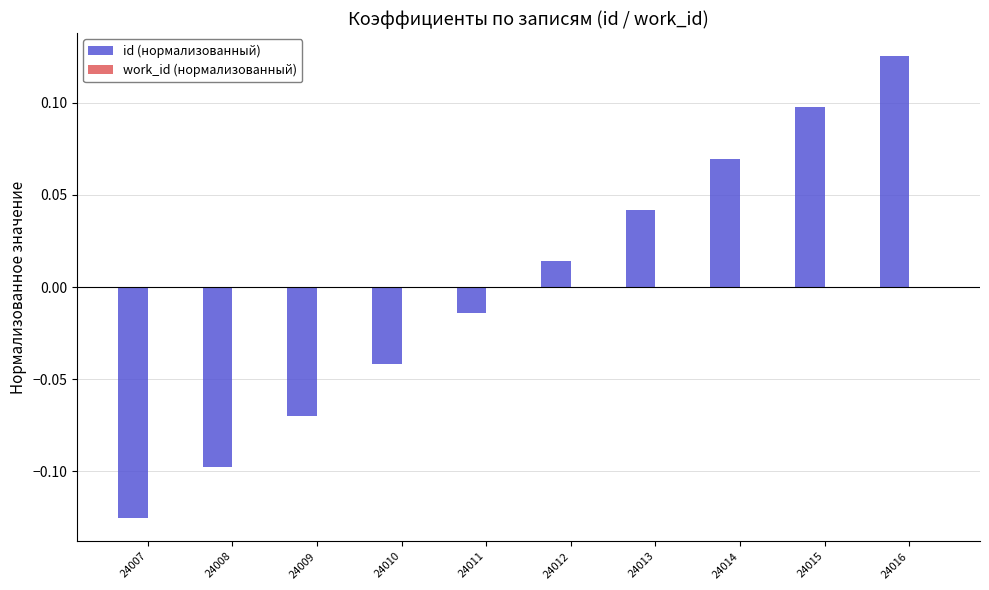

True or false: the data shows 0.1 at 24015.

True